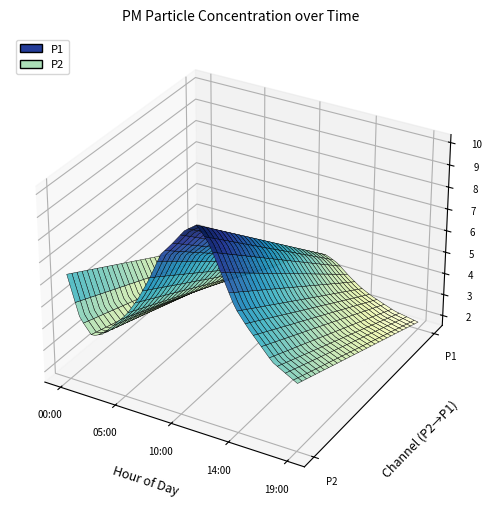

Reading left to right, list all the values displayed in this chart.

P1: 00:00=6.3	01:00=4.5	02:00=3.9	03:00=4.1	04:00=4.7	05:00=5.3	06:00=6.2	07:00=7.2	08:00=8.4	09:00=9.1	10:00=9.8	11:00=10.2	12:00=9.5	13:00=8.3	14:00=7.1	15:00=6.4	16:00=5.8	17:00=5.2	18:00=4.9	19:00=4.6
P2: 00:00=2.4	01:00=1.9	02:00=1.7	03:00=1.7	04:00=1.9	05:00=2.1	06:00=2.4	07:00=2.7	08:00=3.1	09:00=3.4	10:00=3.6	11:00=3.8	12:00=3.5	13:00=3.1	14:00=2.7	15:00=2.5	16:00=2.2	17:00=2.0	18:00=1.9	19:00=1.9